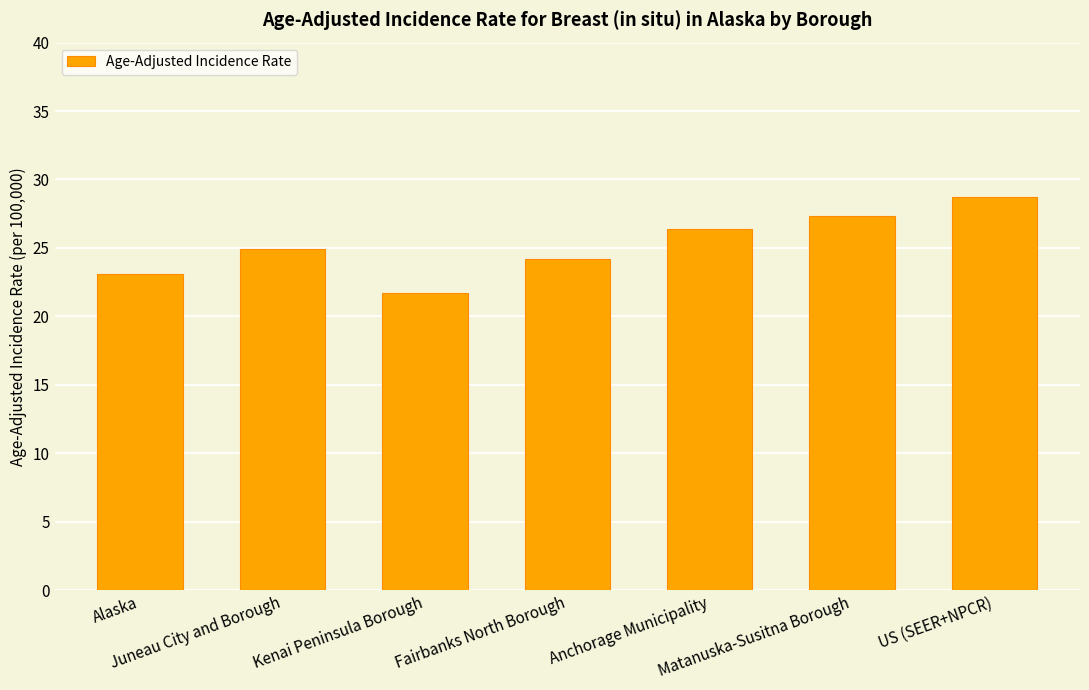

What is the greatest value displayed?

28.7